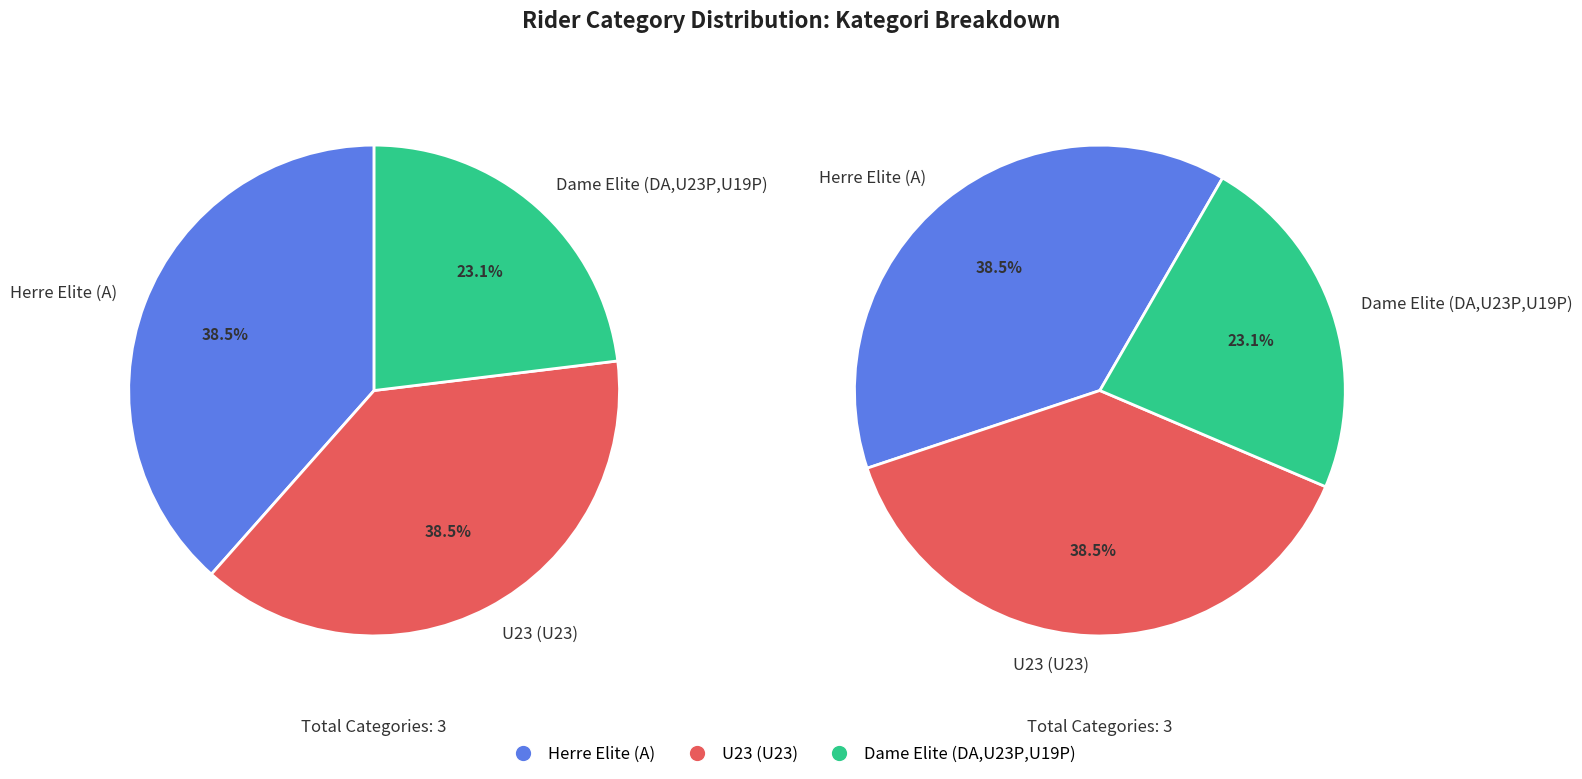

How many segments does this pie chart have?

3